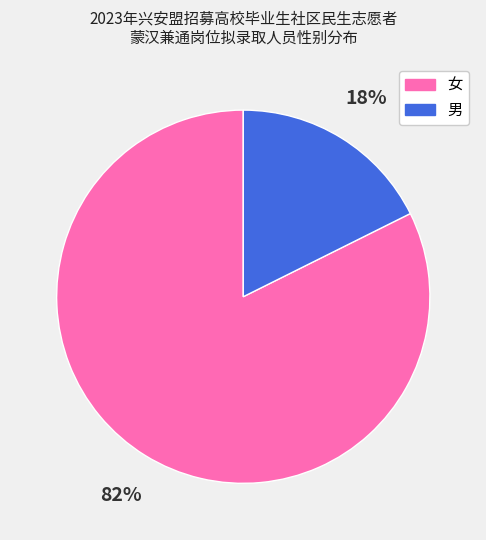

Which category has the biggest portion of the pie?

女